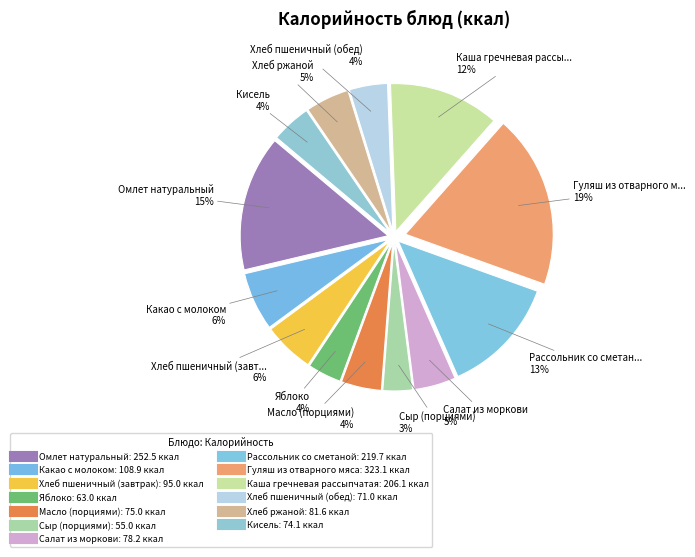

What portion of the pie excludes Сыр (порциями)?

96.8%